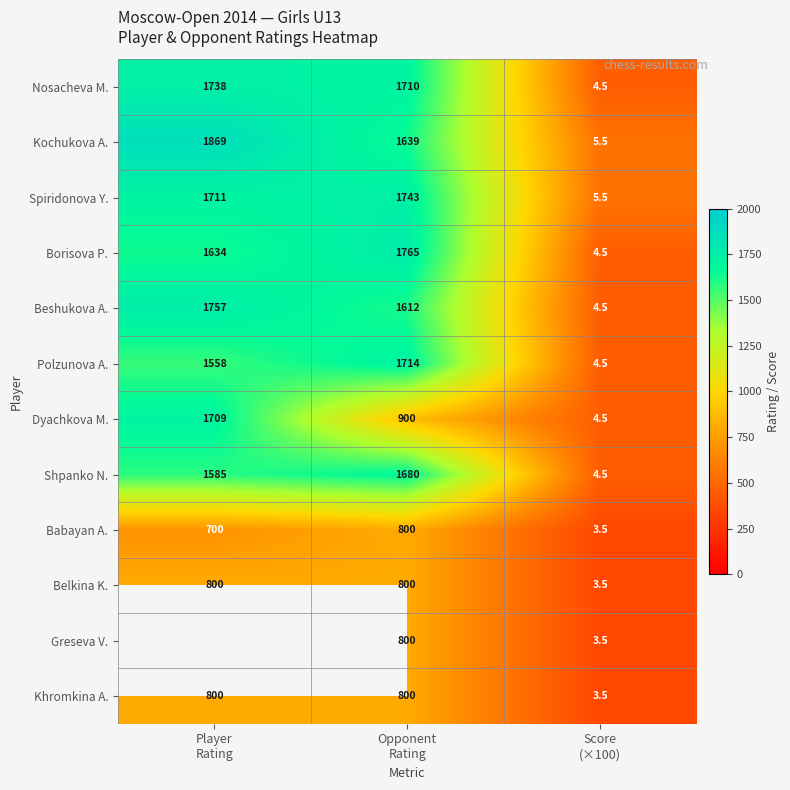

What is the difference between the second highest and minimum values in the Khromkina A. series?

796.5